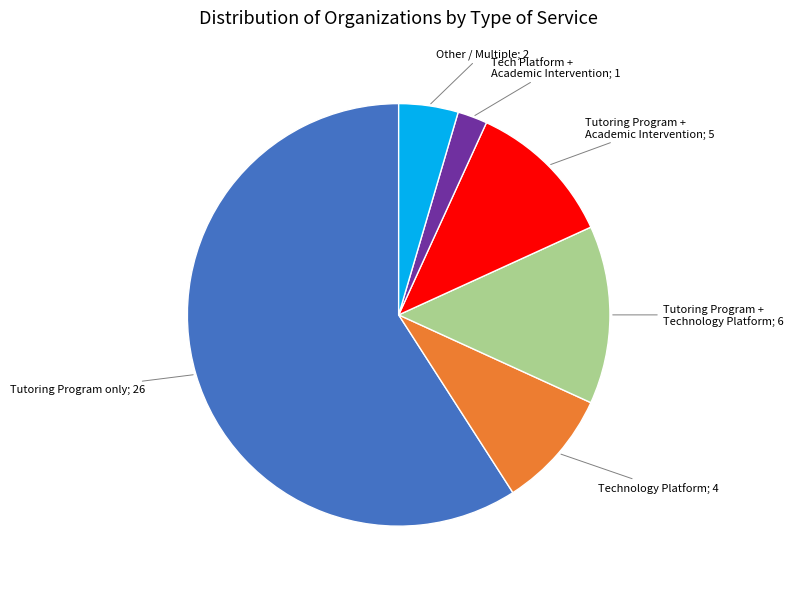

How many slices are in this pie chart?

6